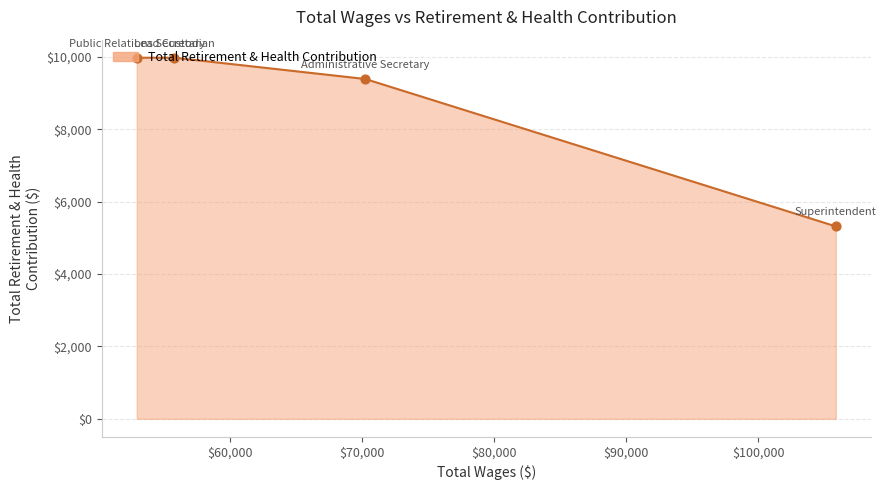

True or false: the data has more than 1 interior local peaks.

False